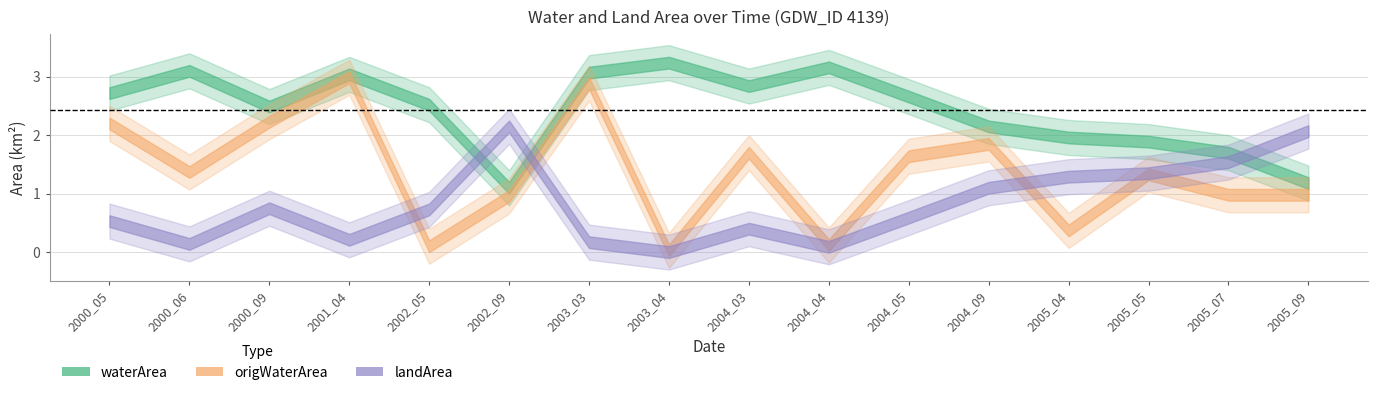

What is the difference between the maximum and minimum values in the origlandArea series?

2.1